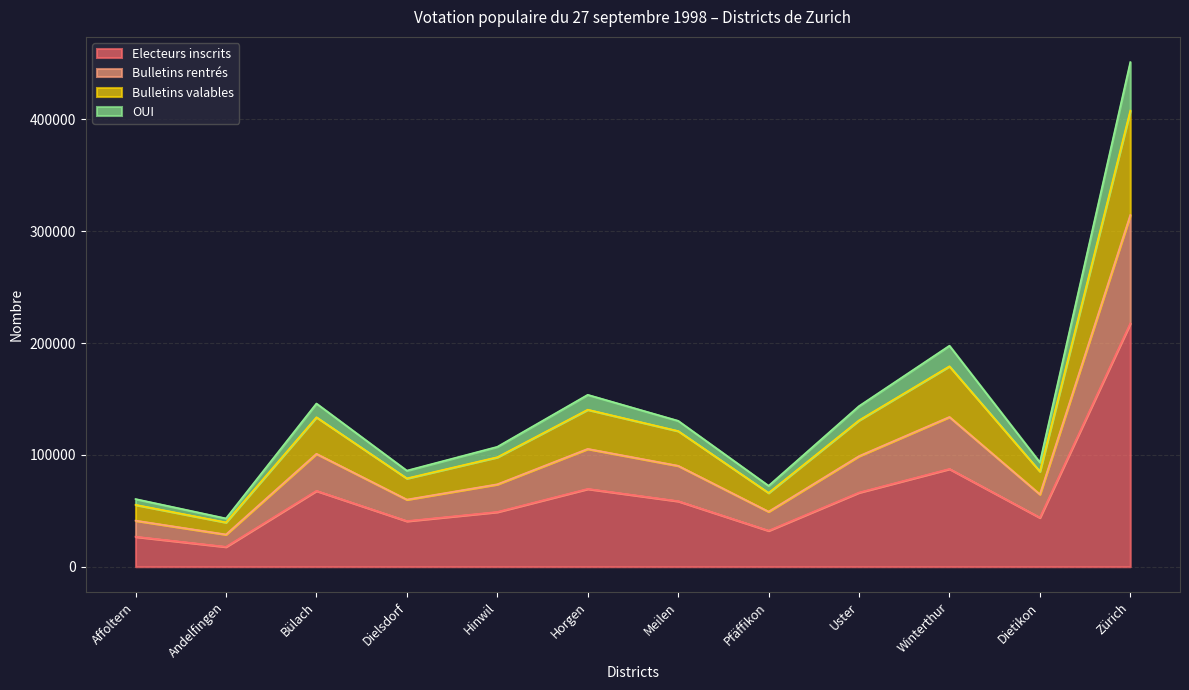

In Electeurs inscrits, how many points are higher than both neighbors (excluding endpoints)?

3